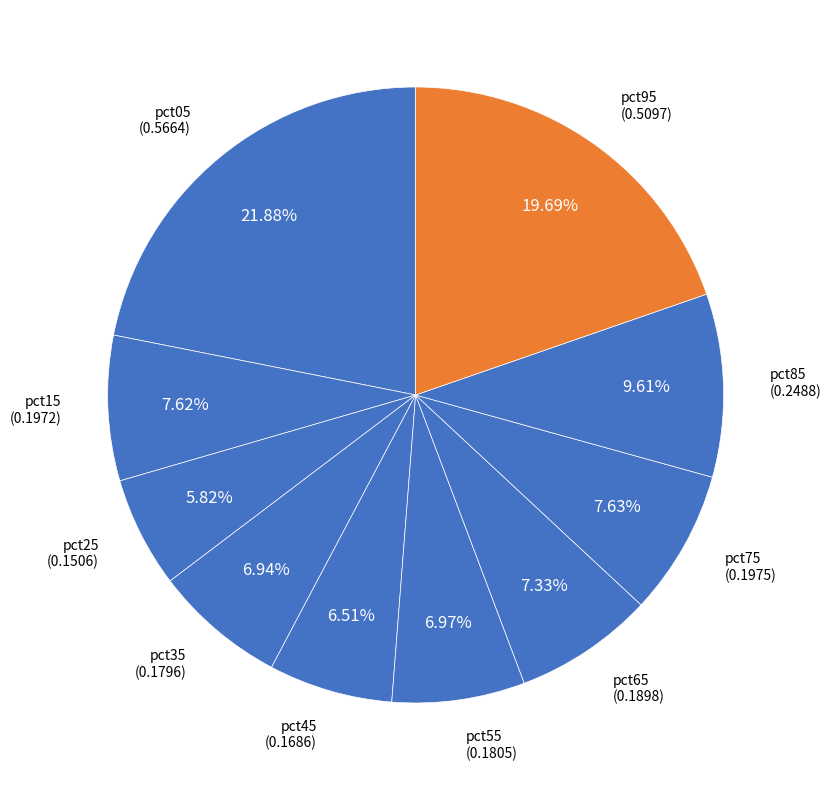

Combined, do pct35 and pct55 account for over 50%?

No